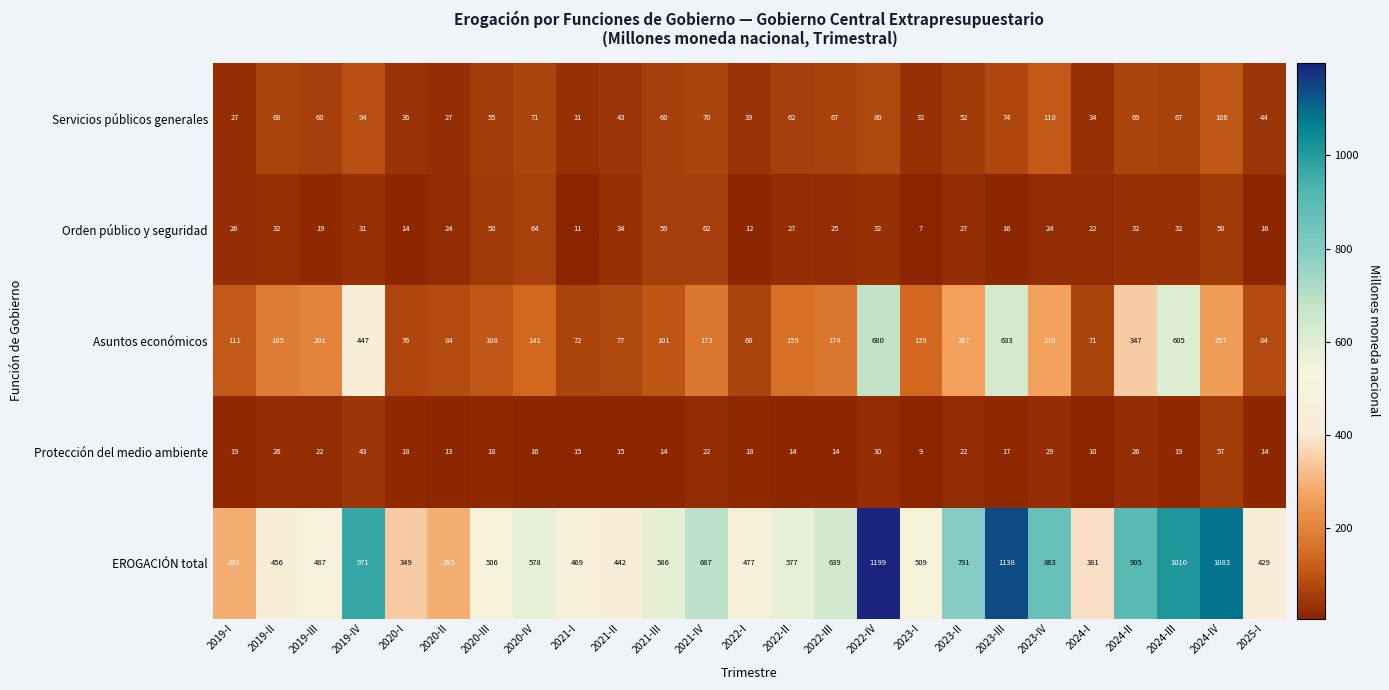

How many series are shown in this chart?

5